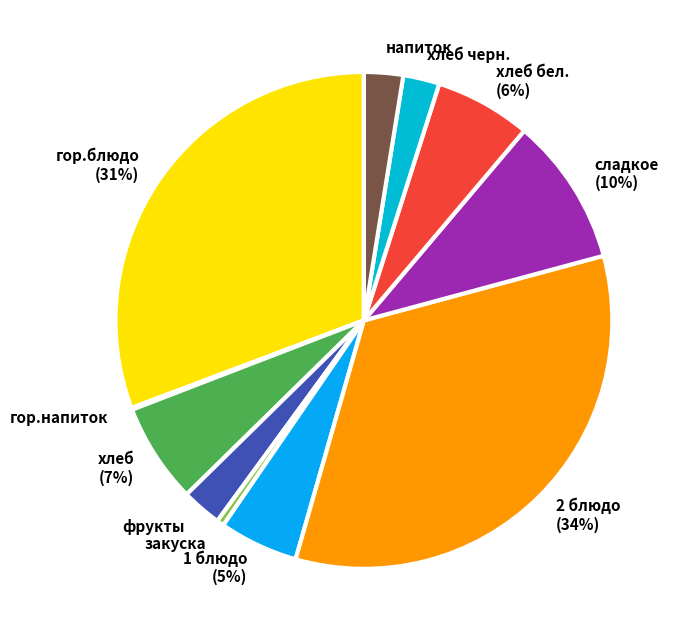

The сладкое slice represents 10% of the pie. True or false?

True